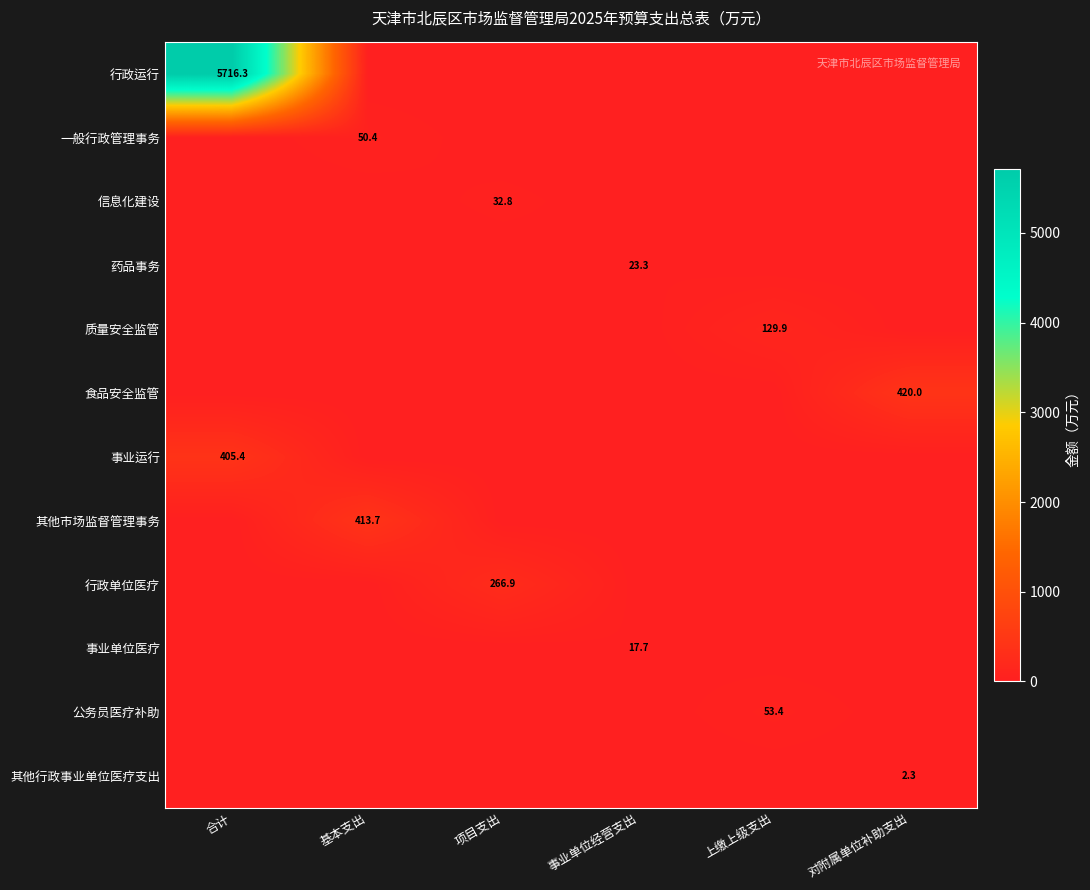

The value of 一般行政管理事务 at 基本支出 is 20.7. True or false?

False